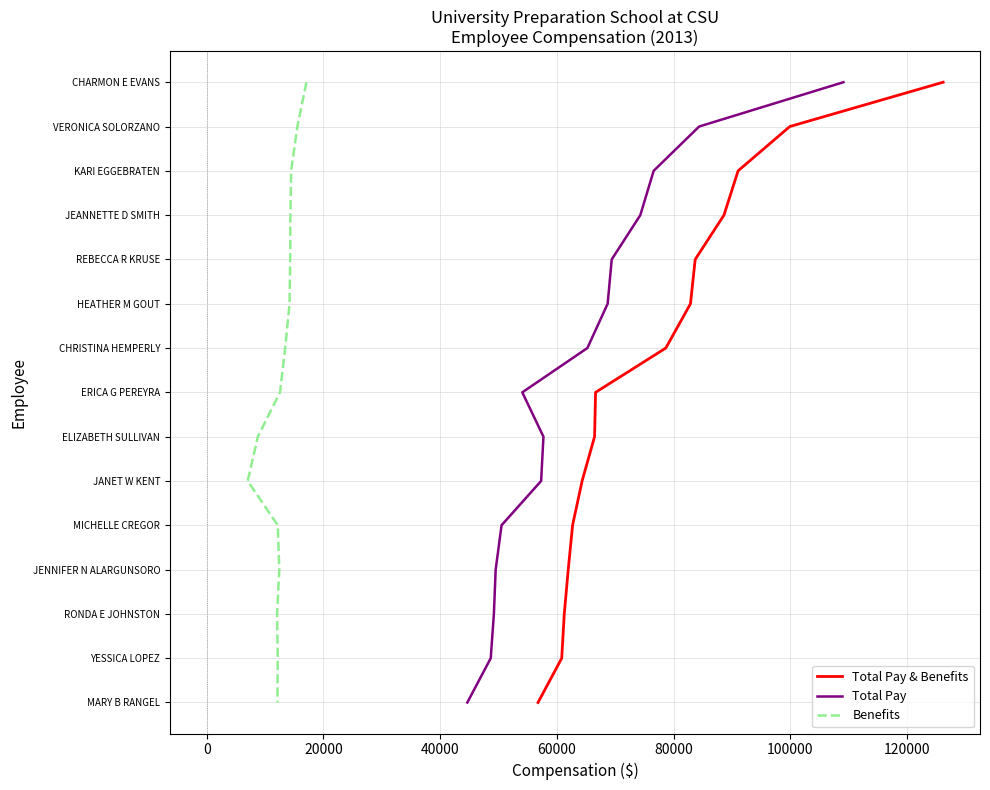

What are all the series names shown in the legend?

Total Pay & Benefits, Total Pay, Benefits